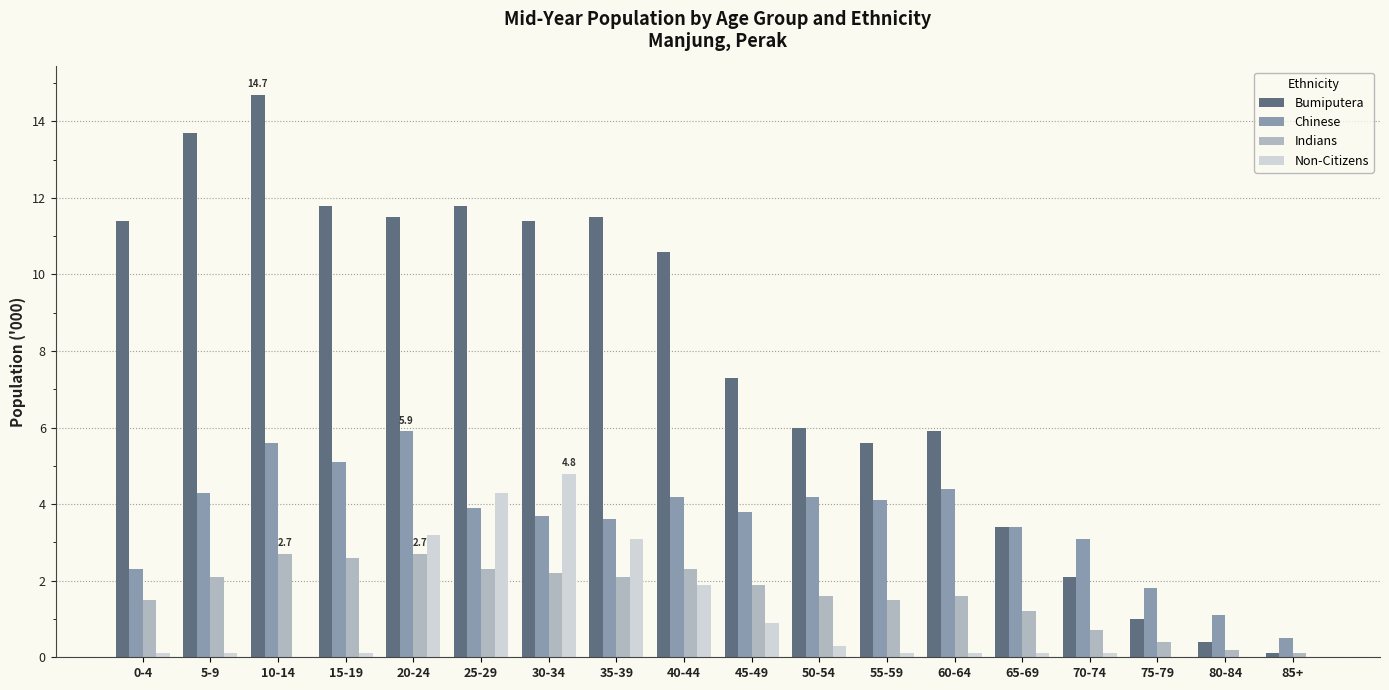

What is the highest value of the Chinese series?

5.9